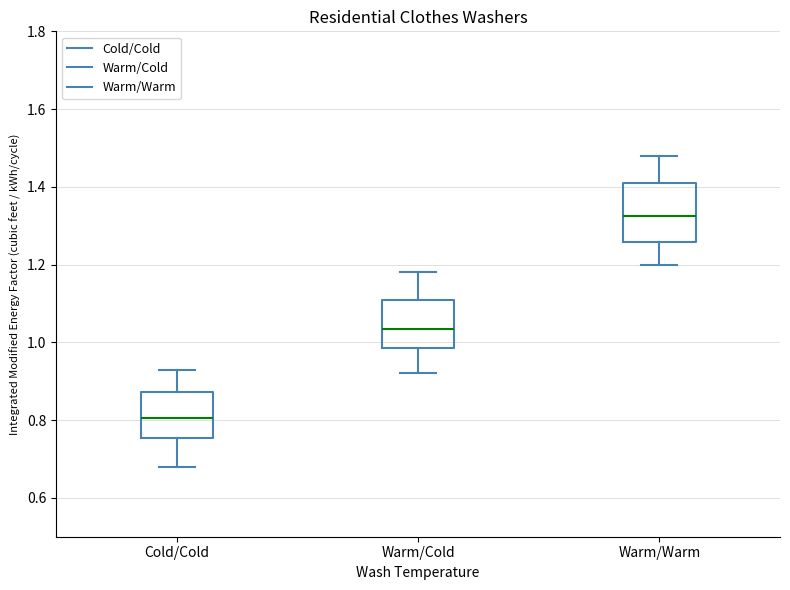

Reading left to right, read every box against the y-axis: the position of its median line, the range the box covers, and the ends of its whiskers. The values are not printed on the chart, so give them approximately, as read against the axis.

Cold/Cold: median 0.80, box 0.76 to 0.88, whiskers 0.68 to 0.94
Warm/Cold: median 1.04, box 0.98 to 1.12, whiskers 0.92 to 1.18
Warm/Warm: median 1.32, box 1.26 to 1.42, whiskers 1.20 to 1.48